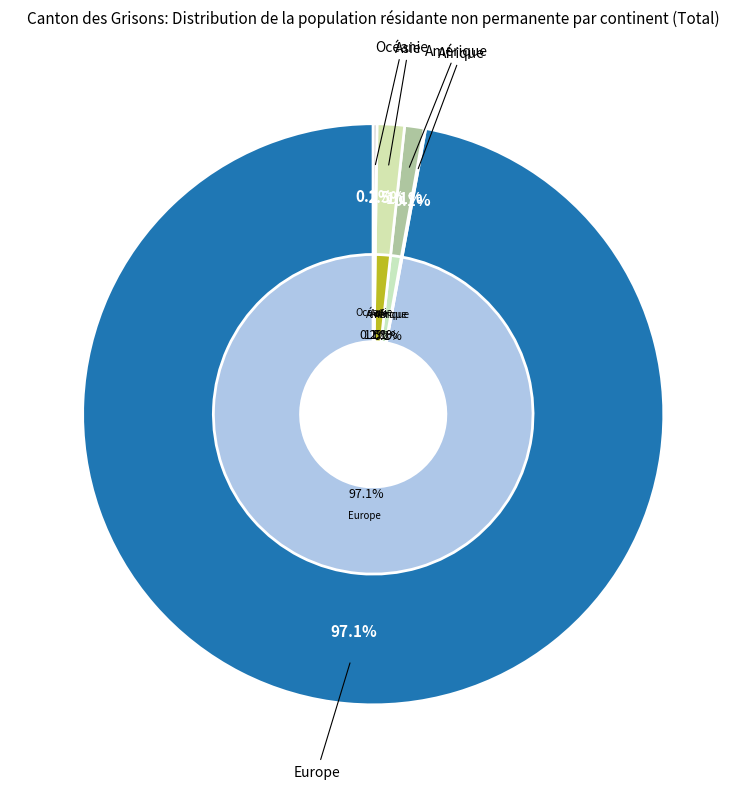

The Afrique slice represents 0% of the pie. True or false?

True